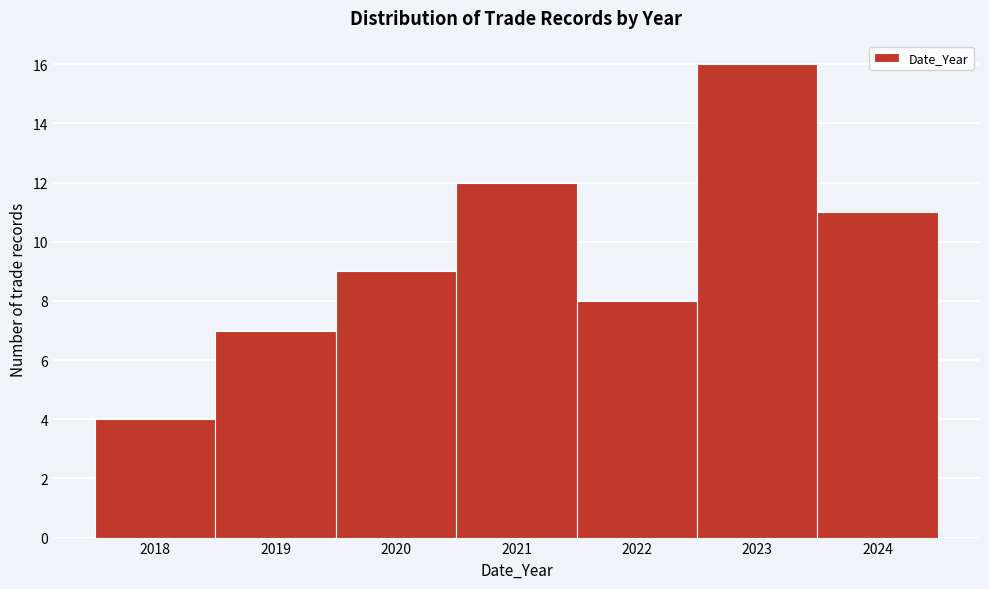

Reading left to right, extract all data points from this chart.

2018=4	2019=7	2020=9	2021=12	2022=8	2023=16	2024=11